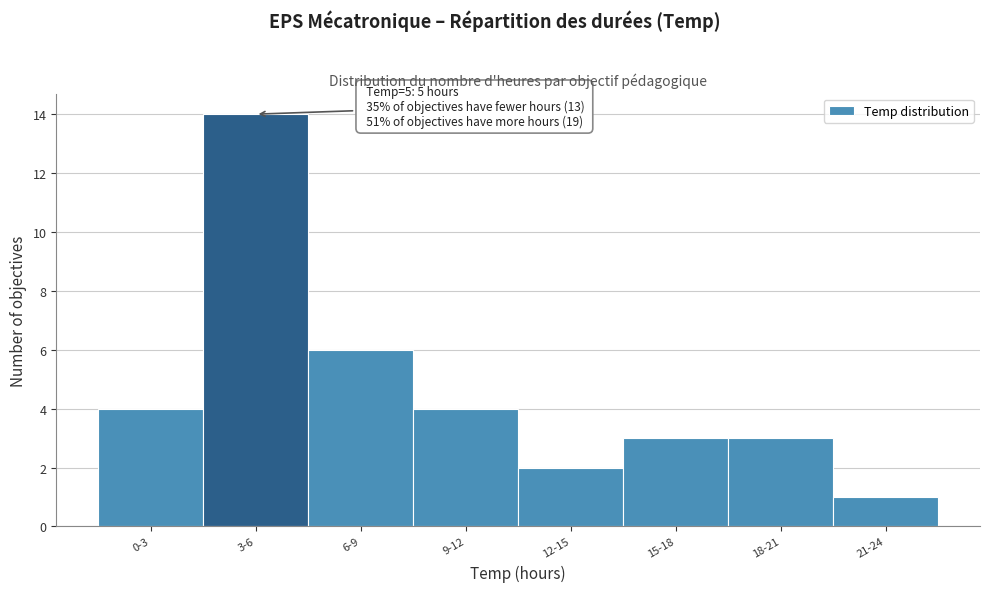

Reading left to right, extract all data points from this chart.

4	14	6	4	2	3	3	1